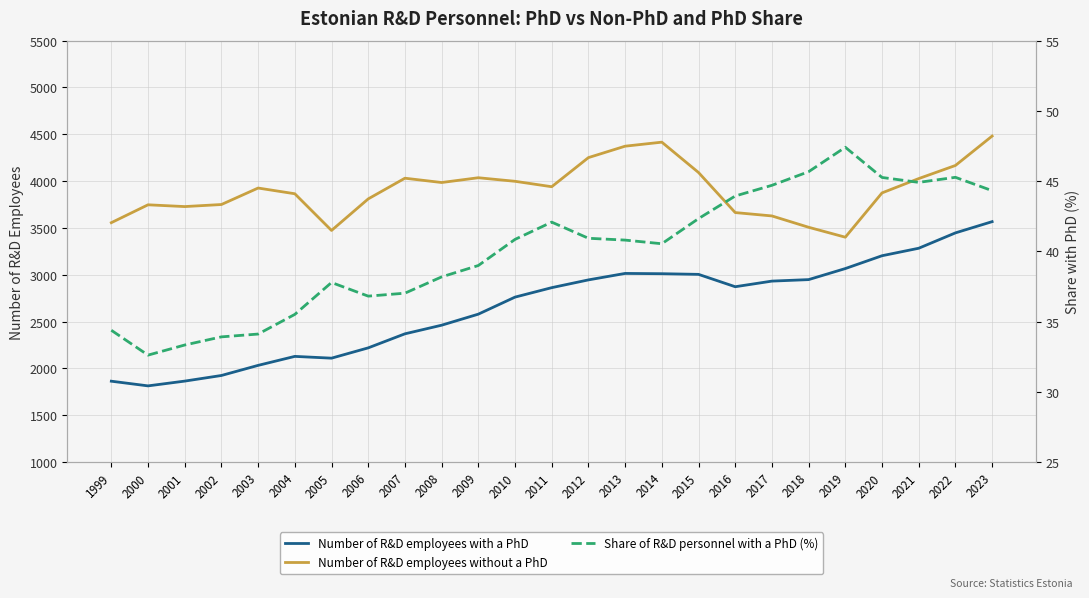

True or false: Number of R&D employees without a PhD and Number of R&D employees with a PhD cross at least once.

False